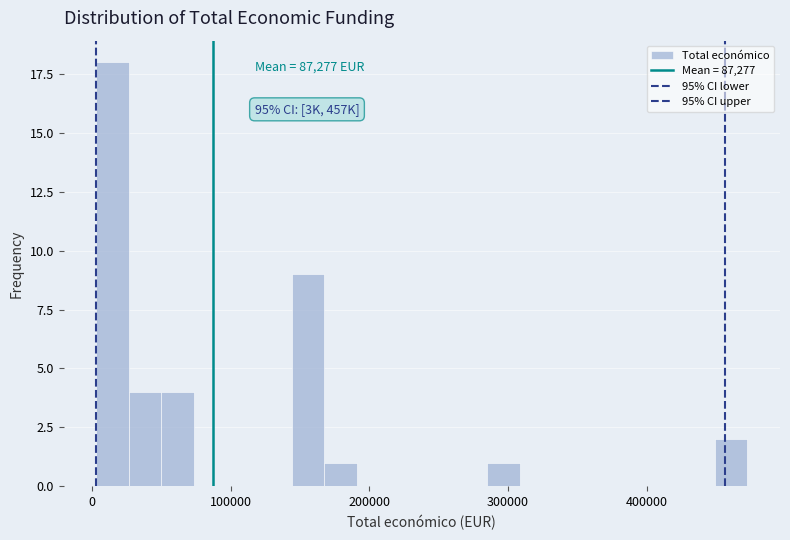

Read against the x-axis, roughly where is the centre of the tallest bar?

10000